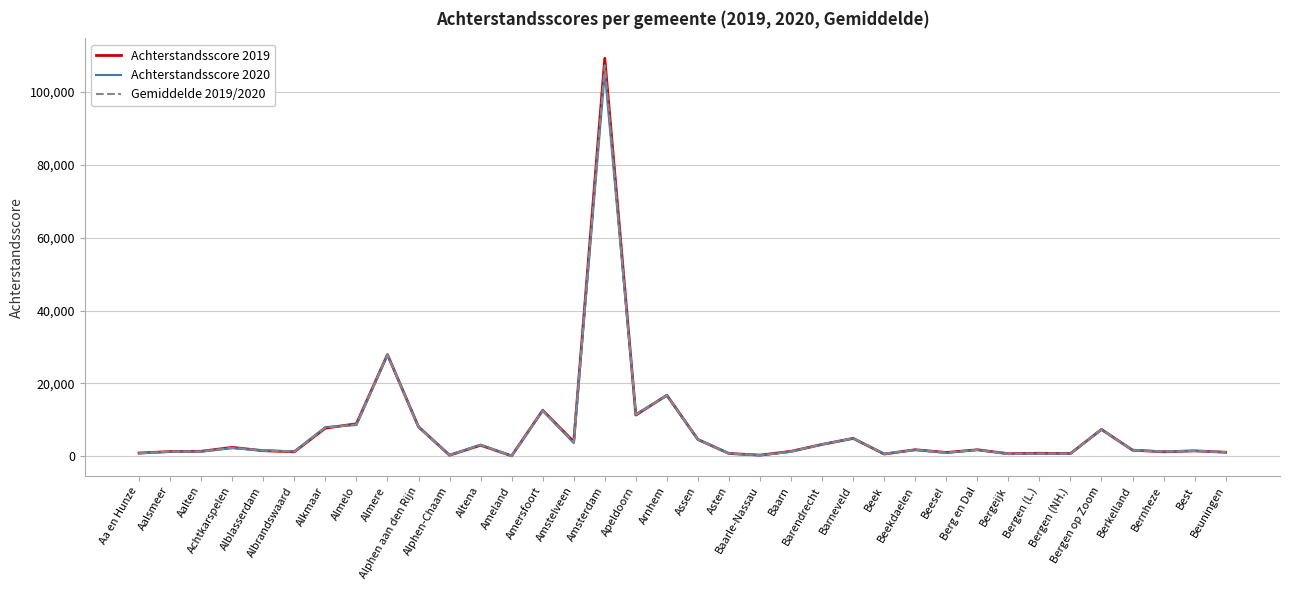

At which category is the sum across all series the highest?

Amsterdam